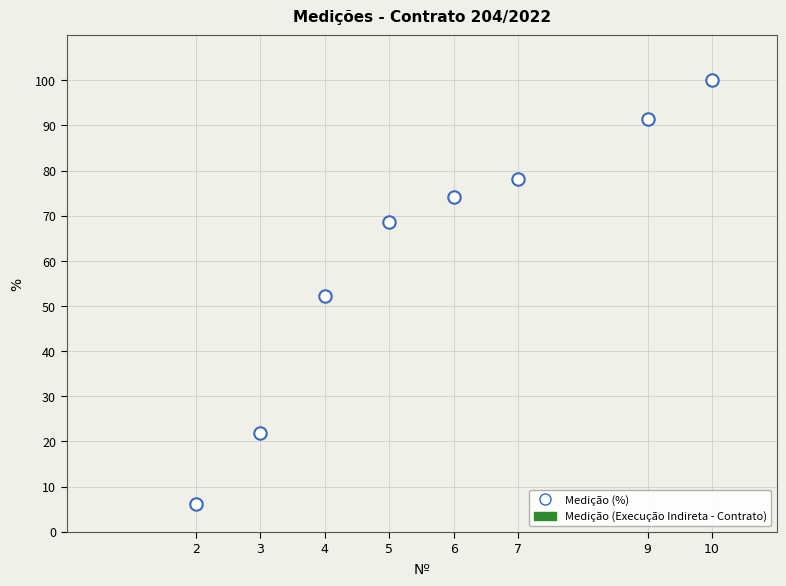

What is the average X value?

5.8